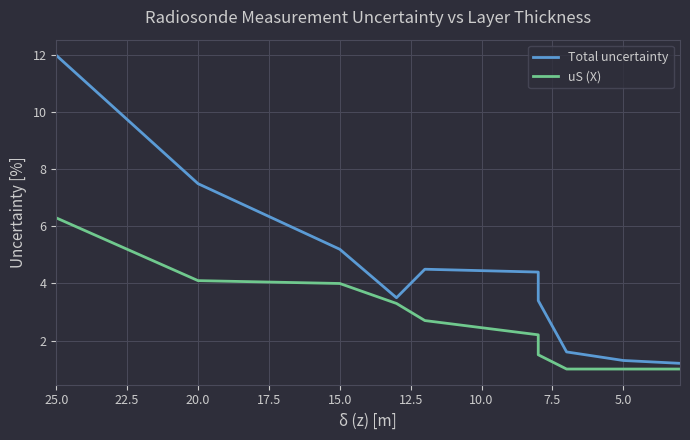

Does the chart display data point markers on the line(s)?

No